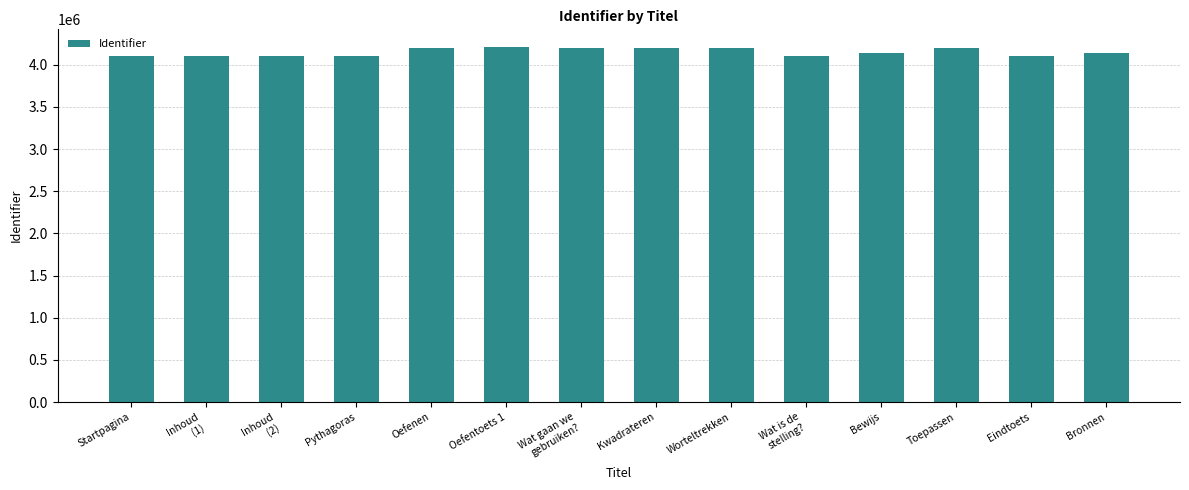

Count the number of categories in the chart.

14